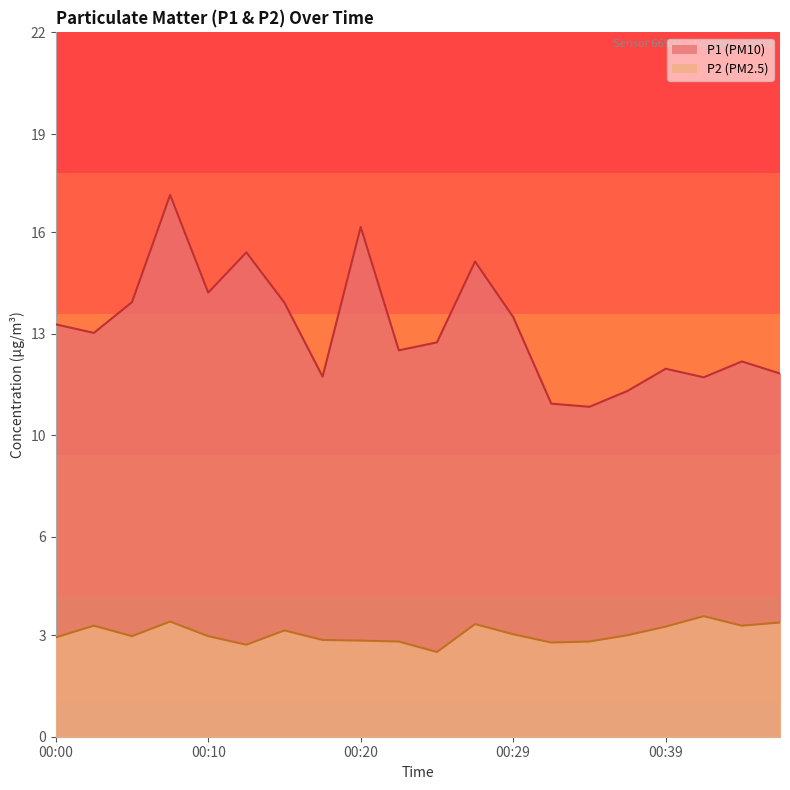

At 00:46, list the series in order from largest to smallest.

P1, P2